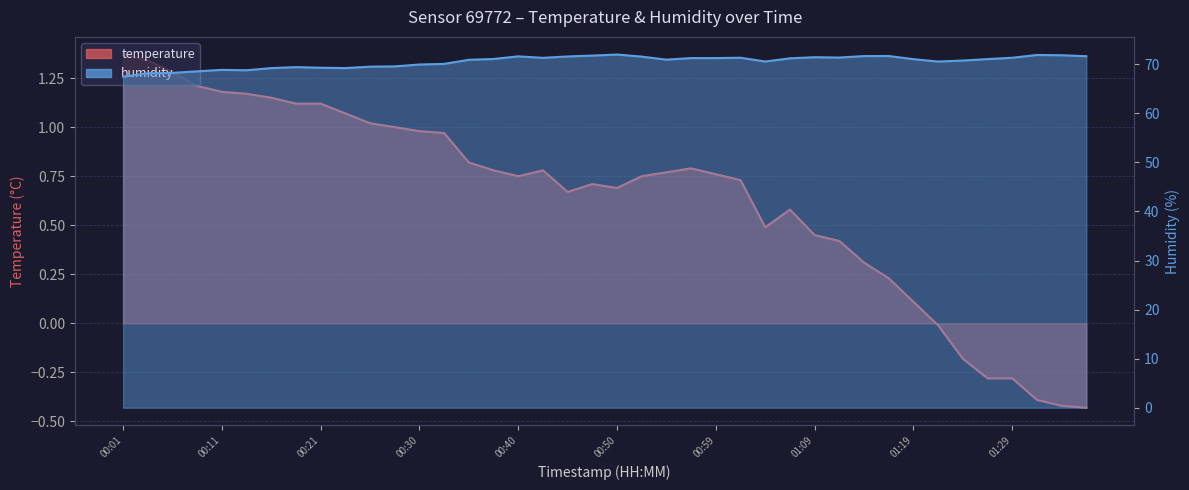

True or false: temperature and humidity intersect in this chart.

False